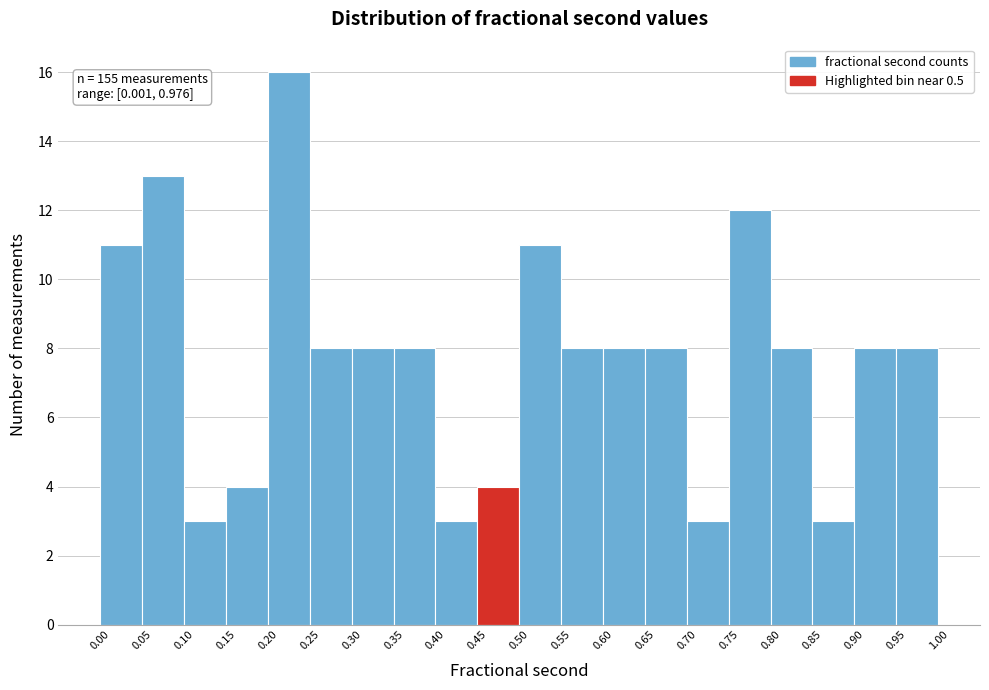

Which range on the x-axis has the tallest bar?

0.20 to 0.25